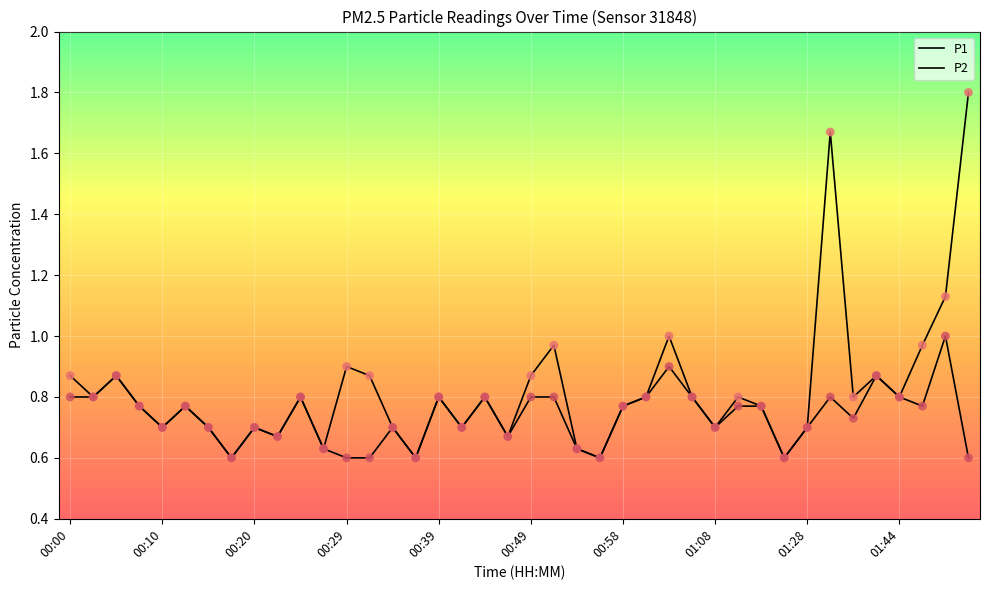

Is this an area chart (filled region under the line)?

No